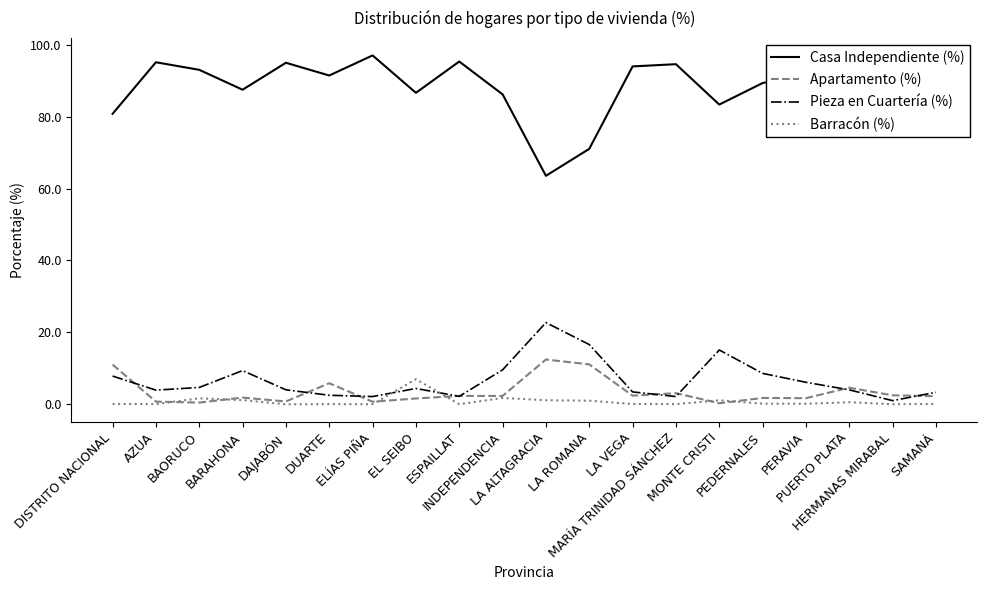

What is the highest value of the Casa Independiente (%) series?

97.0